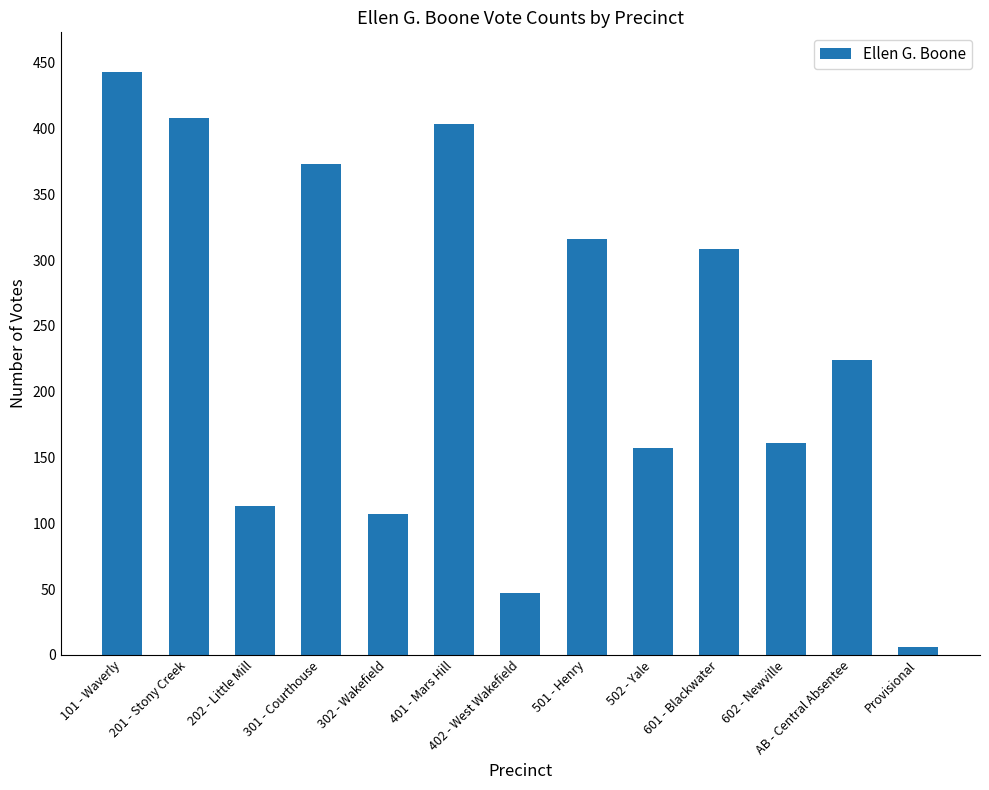

List the labels in order of value, largest first.

101 - Waverly, 201 - Stony Creek, 401 - Mars Hill, 301 - Courthouse, 501 - Henry, 601 - Blackwater, AB - Central Absentee, 602 - Newville, 502 - Yale, 202 - Little Mill, 302 - Wakefield, 402 - West Wakefield, Provisional